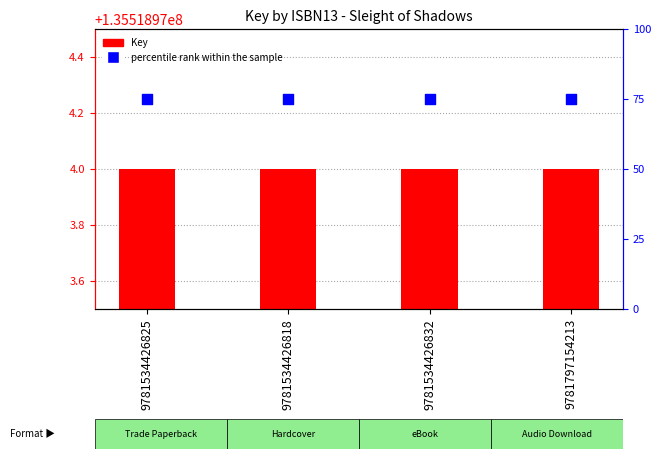

Is the value of percentile rank within the sample at 9781534426818 greater than the value of Key at 9781534426825?

No